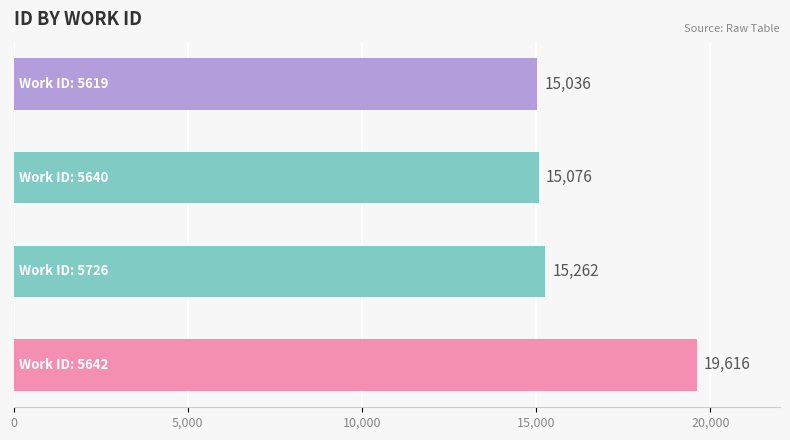

Are the bars grouped side by side (vs. stacked)?

No